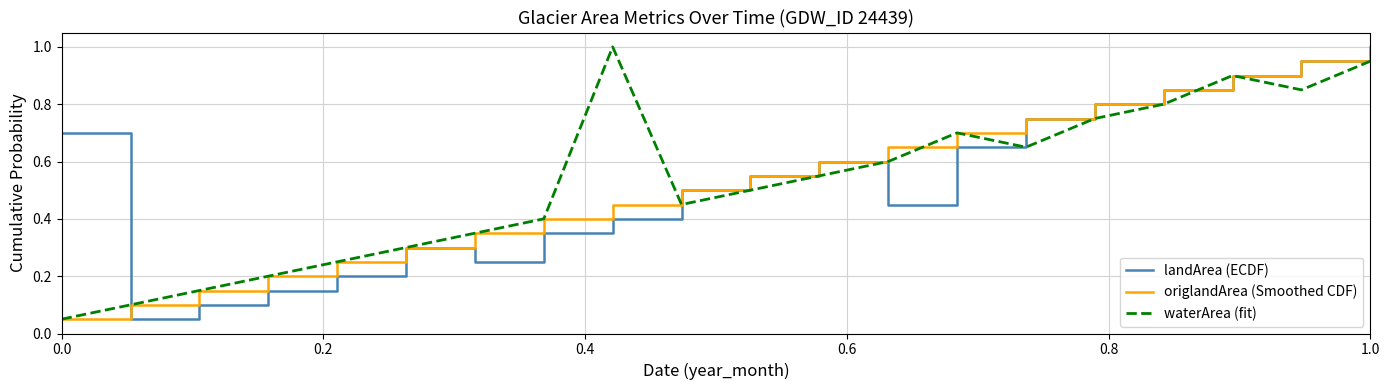

How many categories are shown in the chart?

20